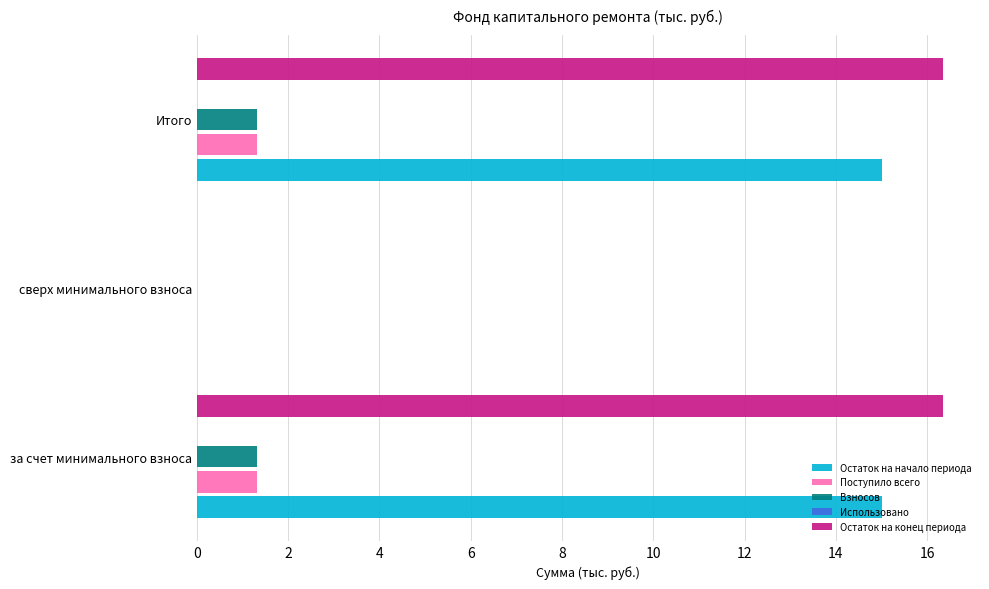

What is the highest value of the Поступило всего series?

1.3